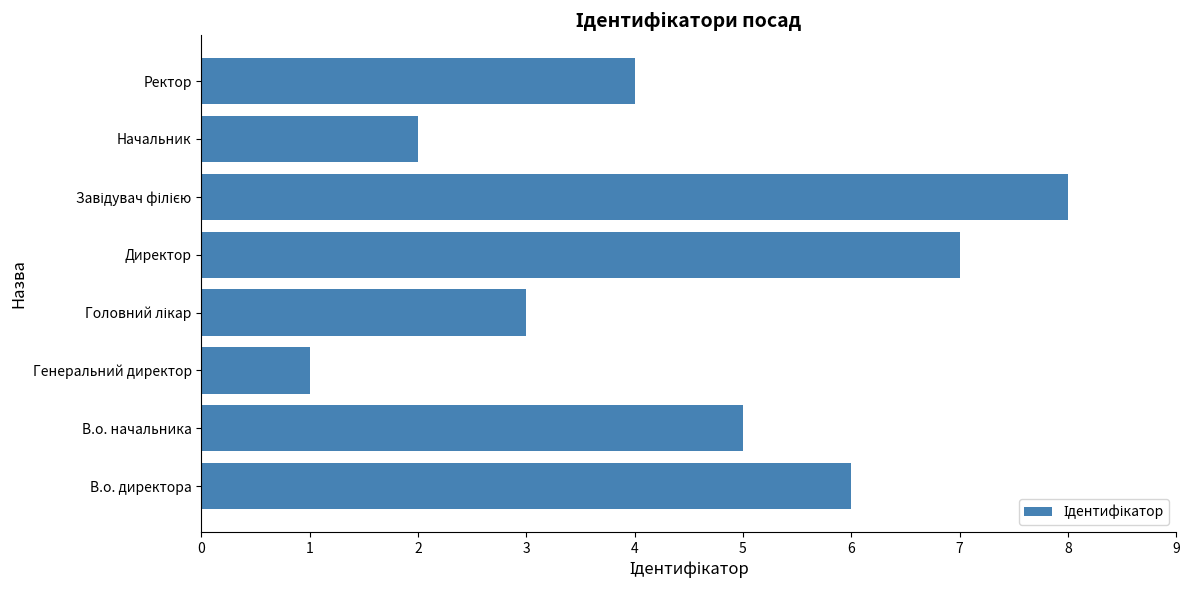

What is the change in value from Директор to Начальник?

-5